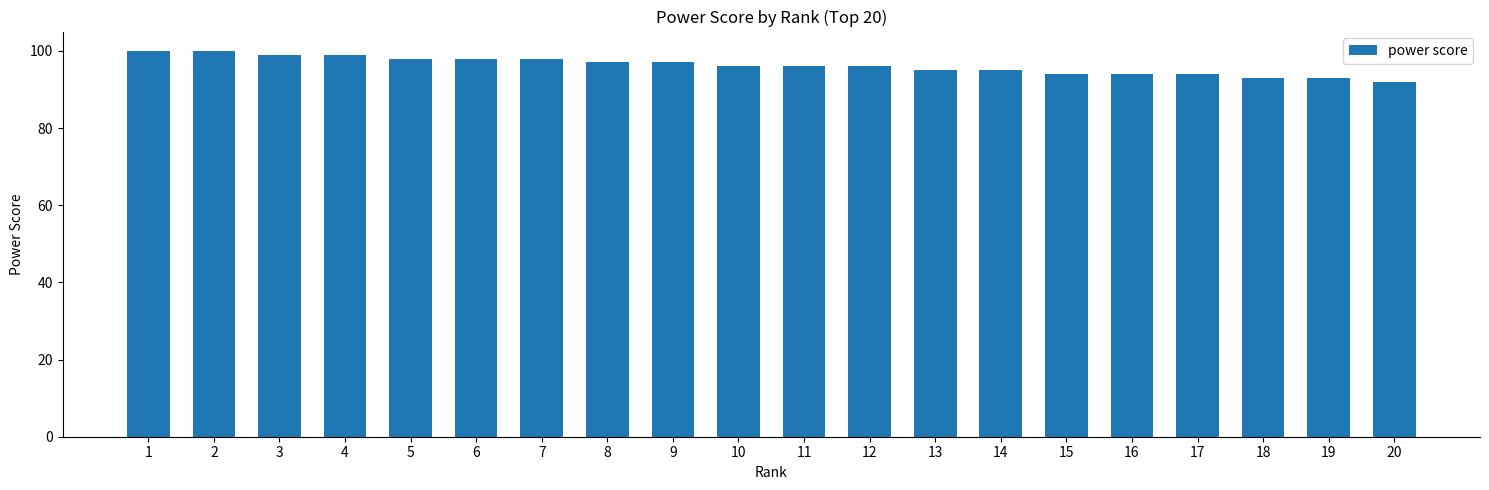

Where does the data first go above 96?

1